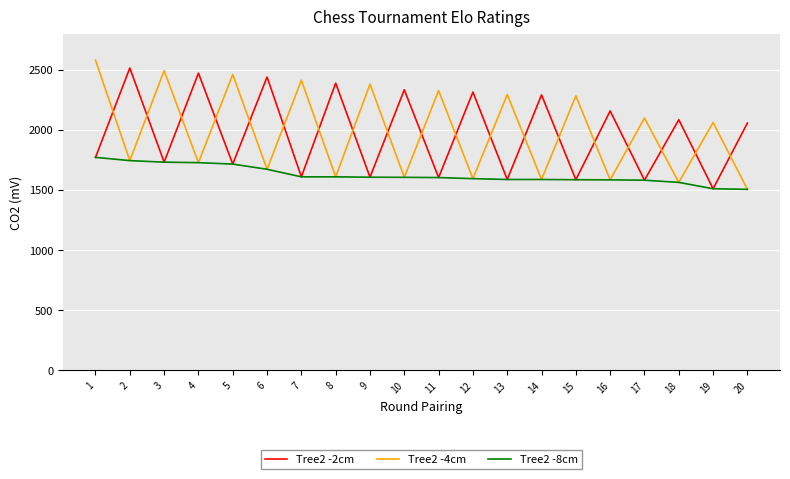

What is the maximum value for Tree2 -4cm?

2580